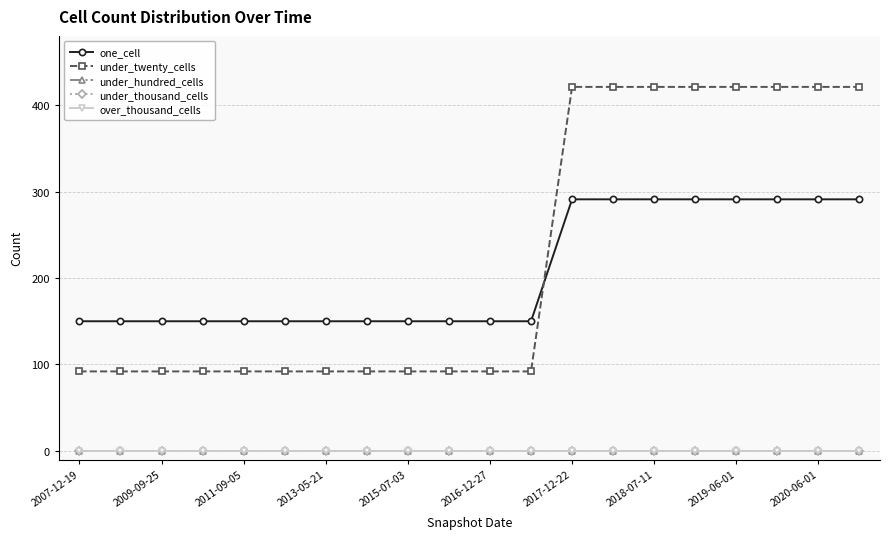

Is this an area chart (filled region under the line)?

No